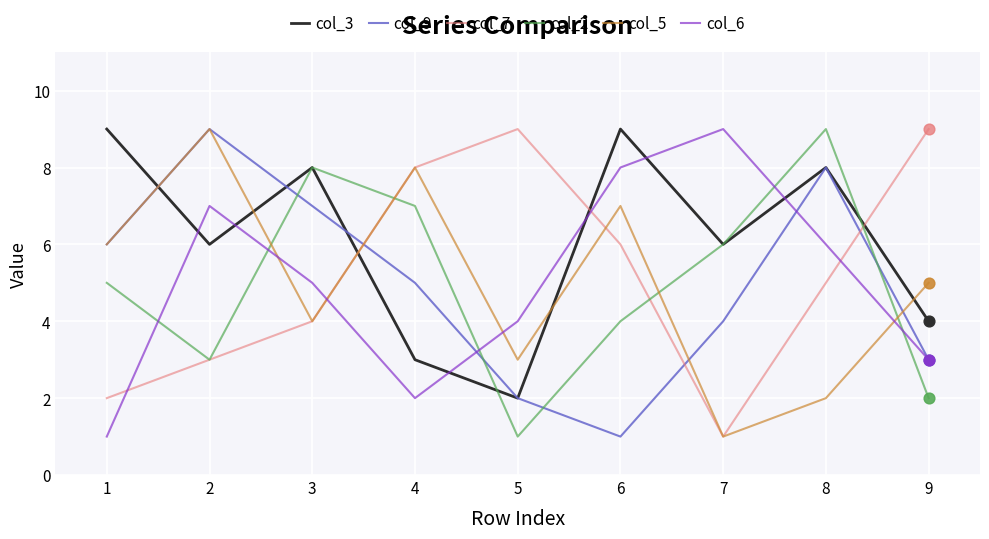

Which series has the largest total across all categories?

col_3